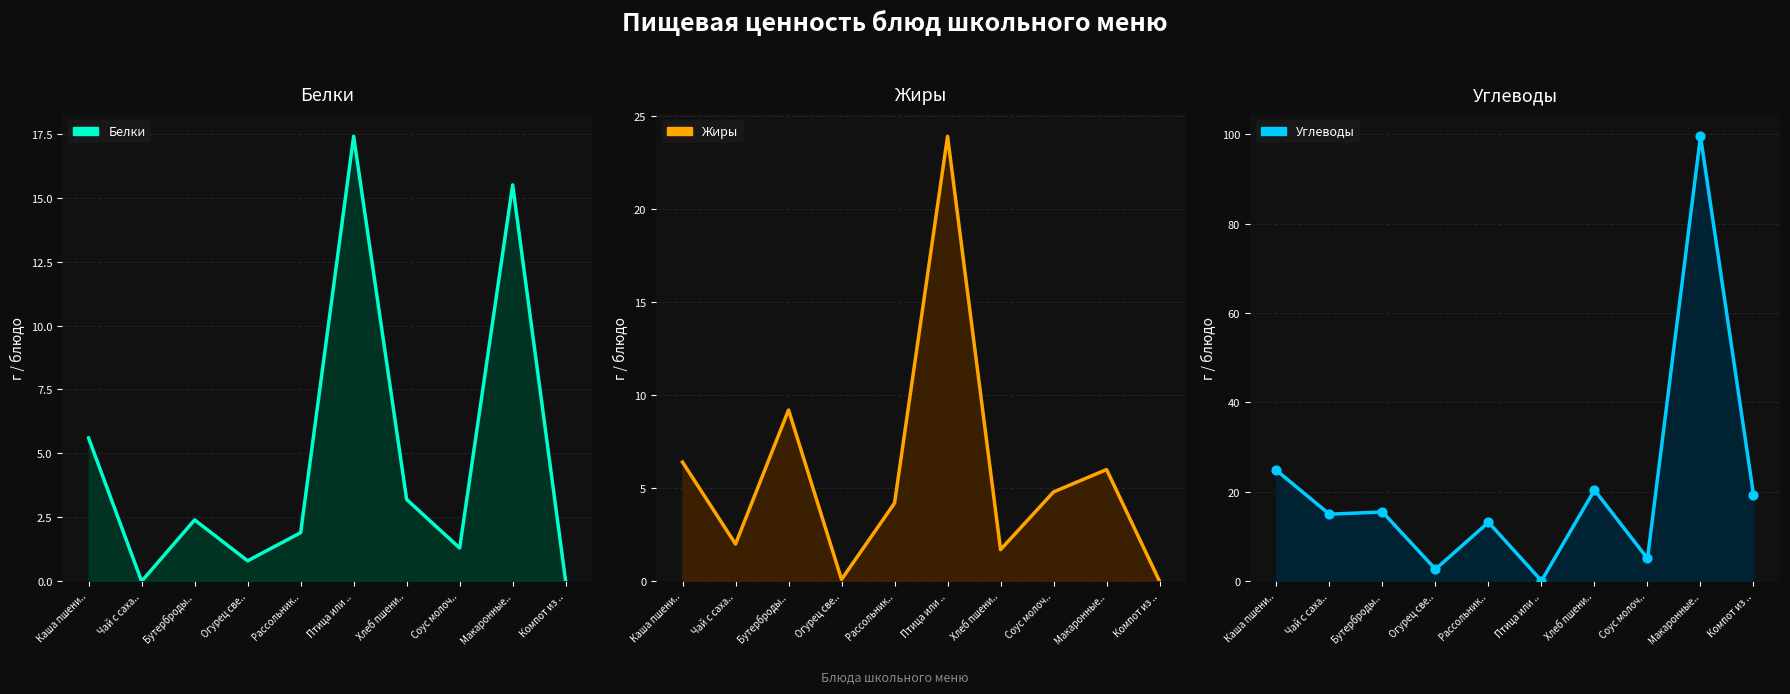

Which series has the widest spread of Y values?

Углеводы